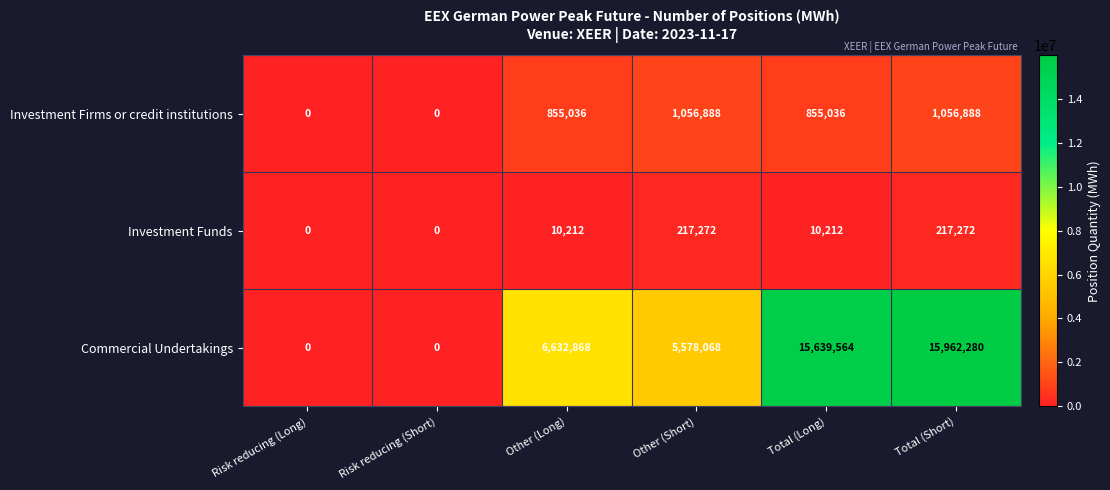

At Other (Short), list the series in order from largest to smallest.

Commercial Undertakings, Investment Firms or credit institutions, Investment Funds